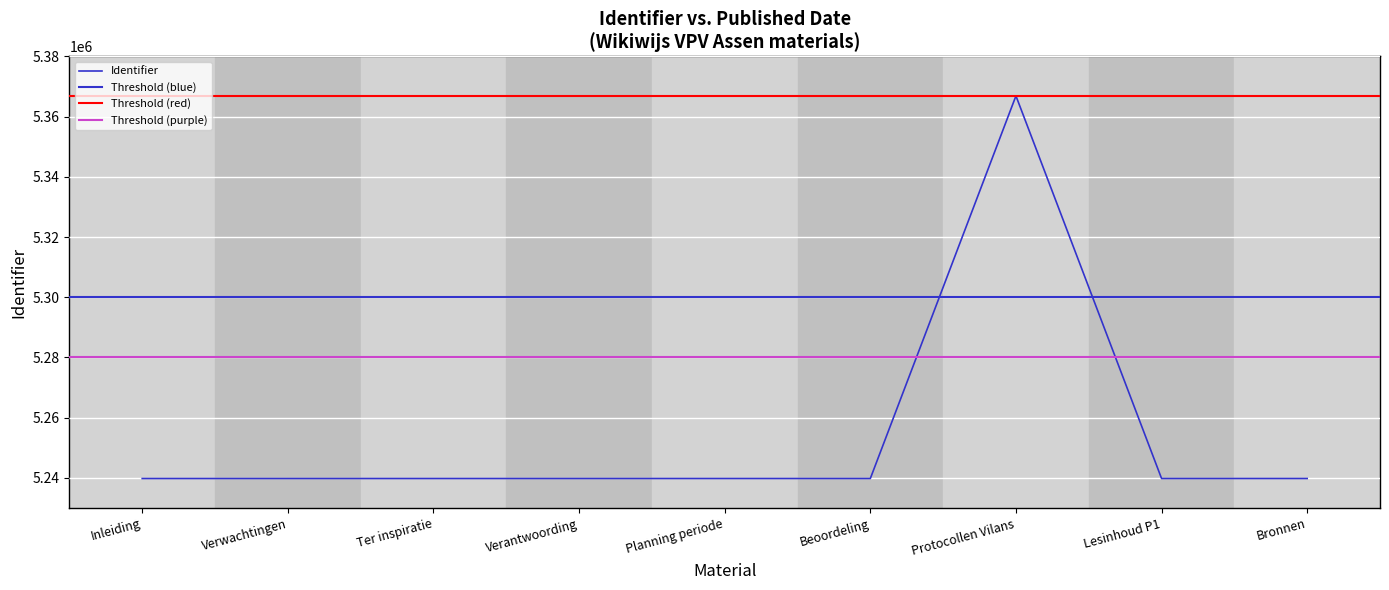

Where is the first local minimum?

Lesinhoud P1